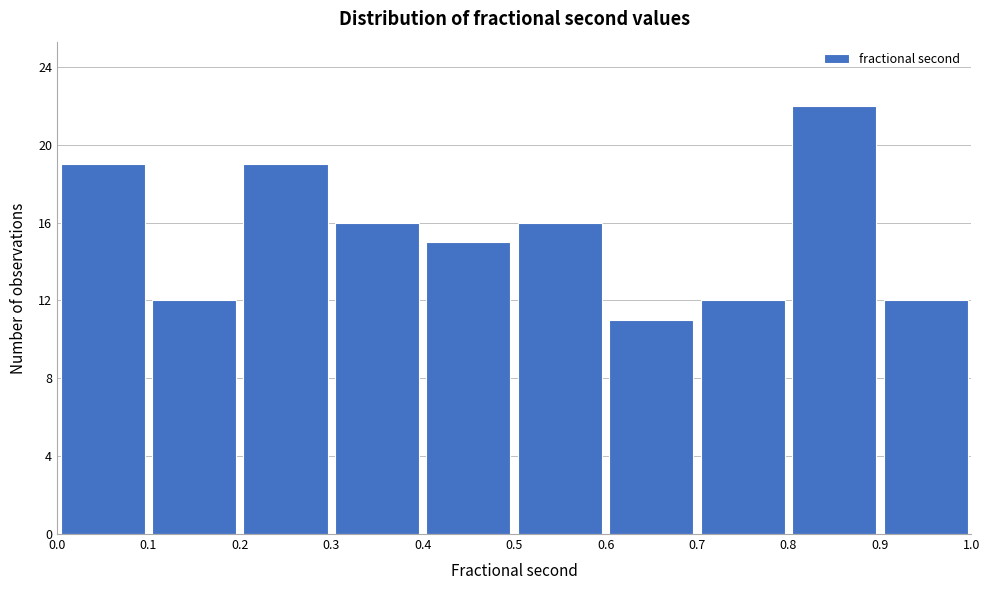

Reading left to right, transcribe this chart: for each bar, give the range it covers on the x-axis and its height. The values are not printed on the chart, so give them approximately, as read against the axis.

0.0 to 0.1: 19
0.1 to 0.2: 12
0.2 to 0.3: 19
0.3 to 0.4: 16
0.4 to 0.5: 15
0.5 to 0.6: 16
0.6 to 0.7: 11
0.7 to 0.8: 12
0.8 to 0.9: 22
0.9 to 1.0: 12